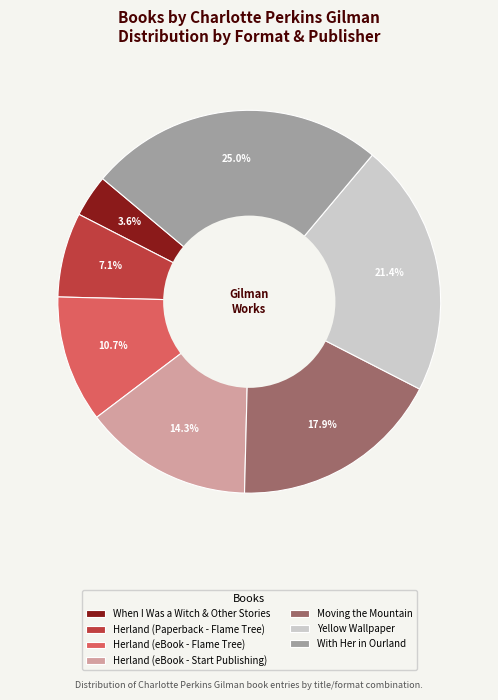

Count the number of slices in the pie.

7